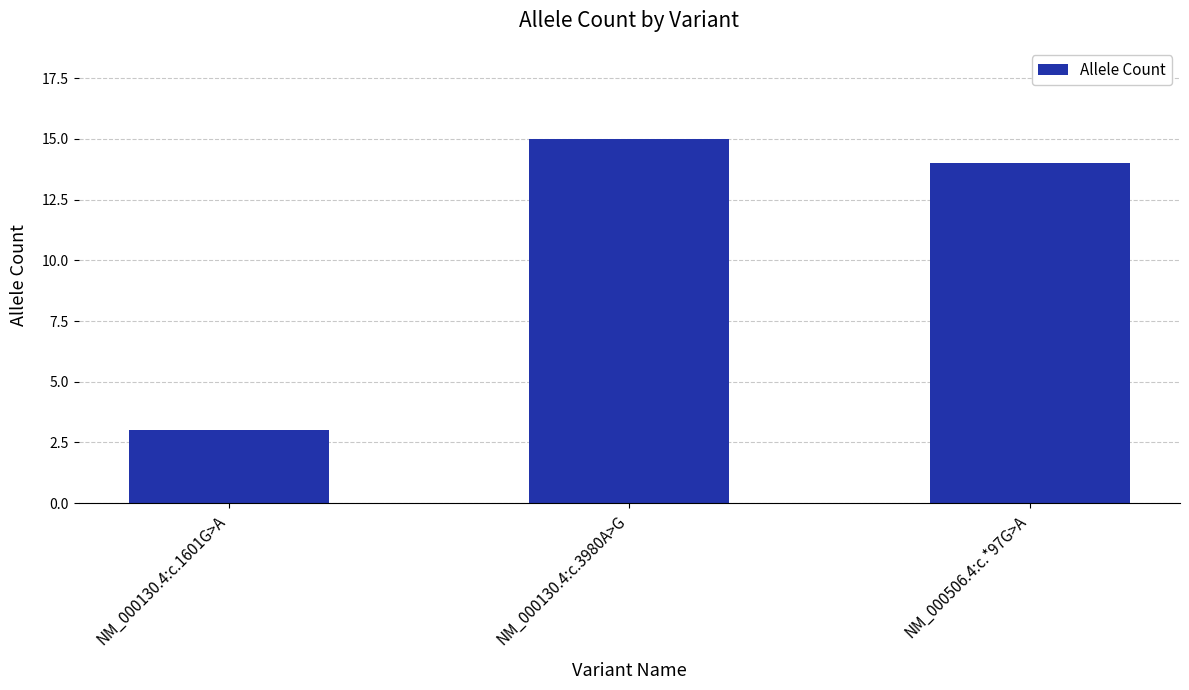

Which label corresponds to the largest value in the chart?

NM_000130.4:c.3980A>G